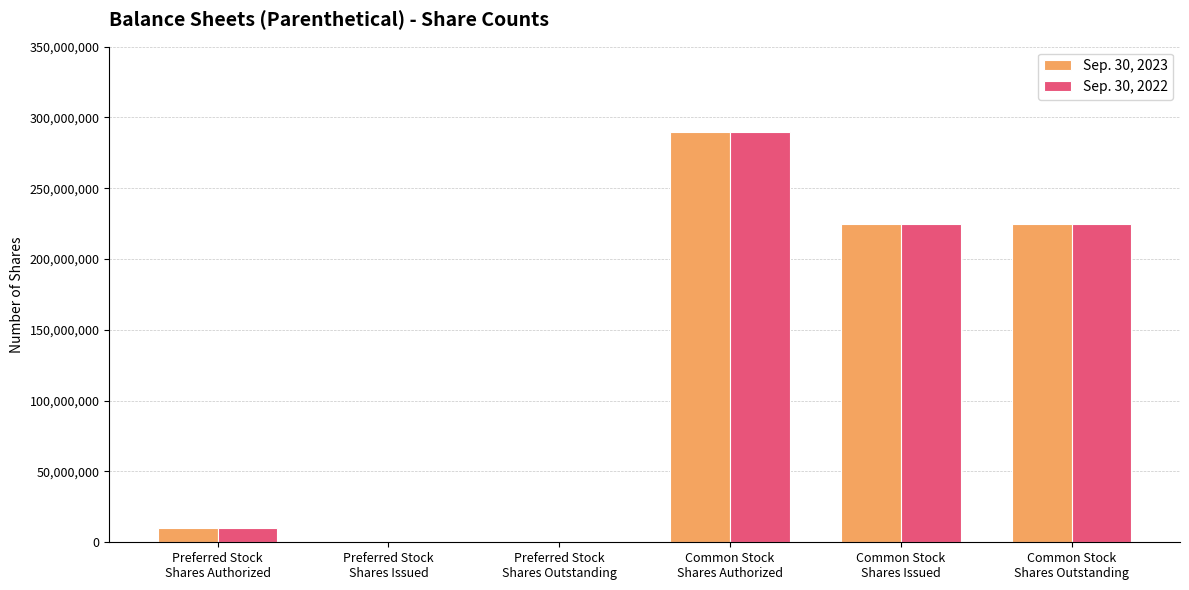

True or false: Sep. 30, 2022 has a value of 0 at Preferred Stock
Shares Outstanding.

True